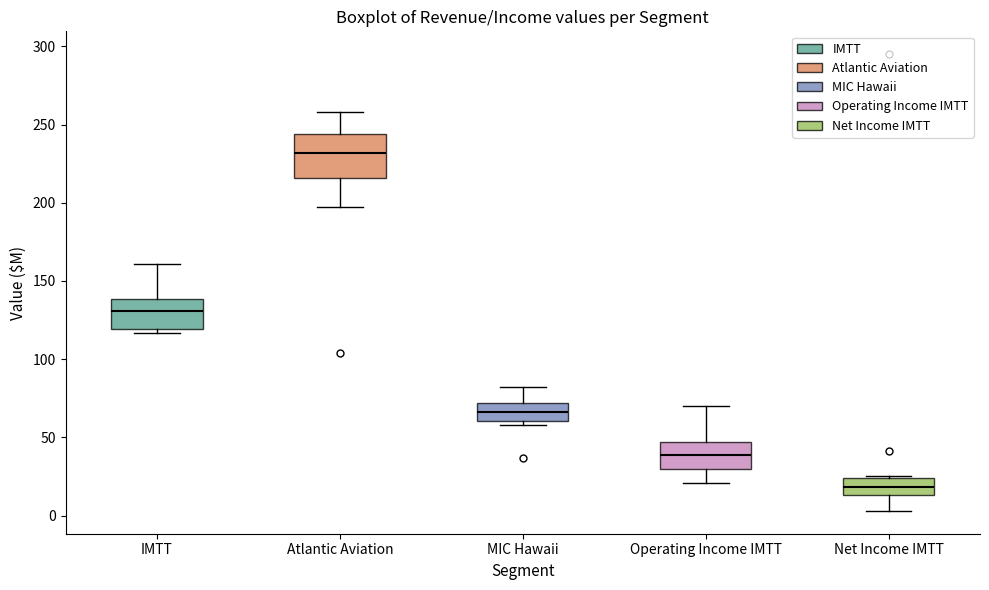

Reading left to right, read every box against the y-axis: the position of its median line, the range the box covers, and the ends of its whiskers. The values are not printed on the chart, so give them approximately, as read against the axis.

IMTT: median 130, box 120 to 140, whiskers 115 to 160
Atlantic Aviation: median 230, box 215 to 245, whiskers 195 to 260
MIC Hawaii: median 65, box 60 to 70, whiskers 60 (just below the box's lower edge) to 80
Operating Income IMTT: median 40, box 30 to 45, whiskers 20 to 70
Net Income IMTT: median 20, box 15 to 25, whiskers 5 to 25